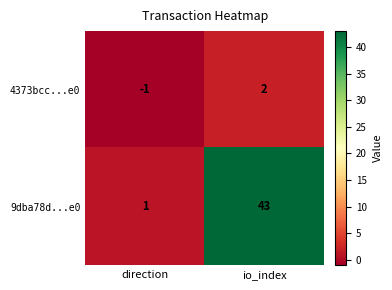

At which label is 4373bcc...e0 closest to 0?

direction